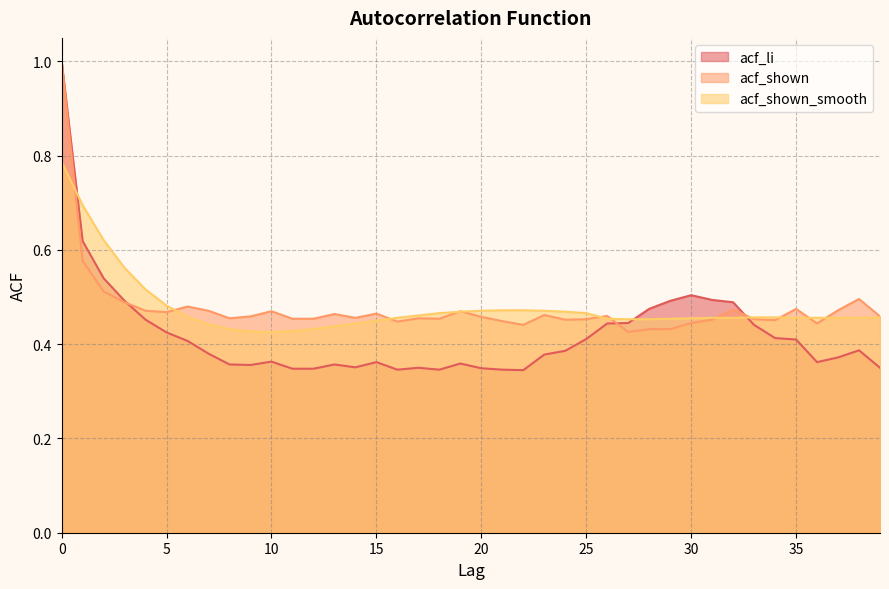

What is the lowest value of the acf_shown series?

0.4